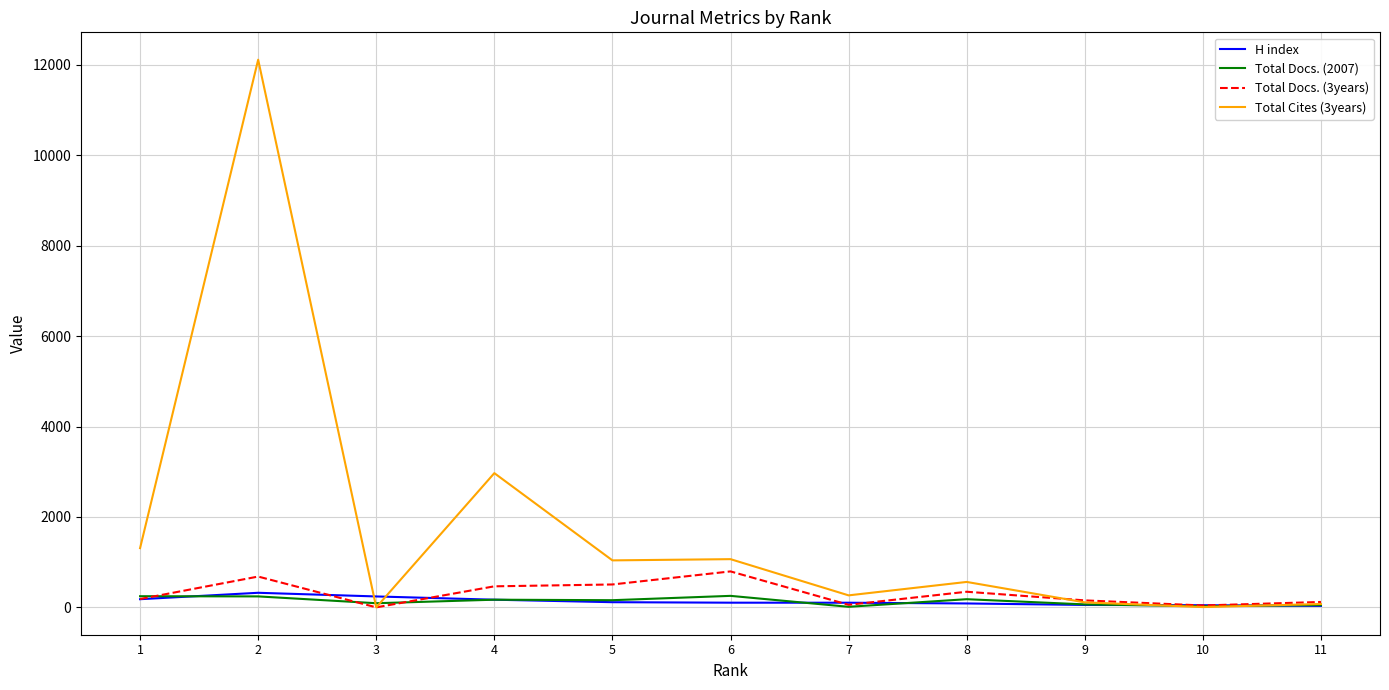

Which series has the widest spread of values?

Total Cites (3years)